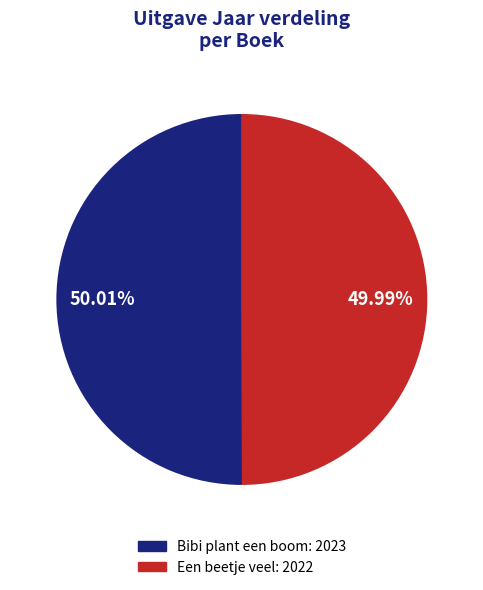

What percentage is the Bibi plant een boom slice, to the nearest percent?

50%